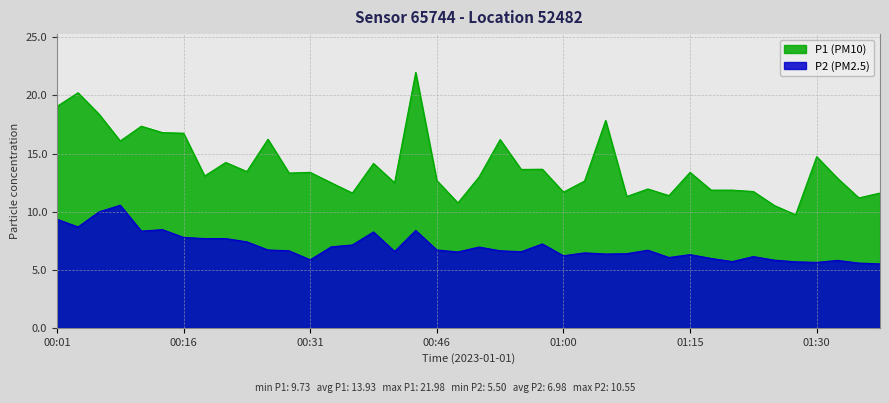

At which category does P1 reach its first local peak?

00:03